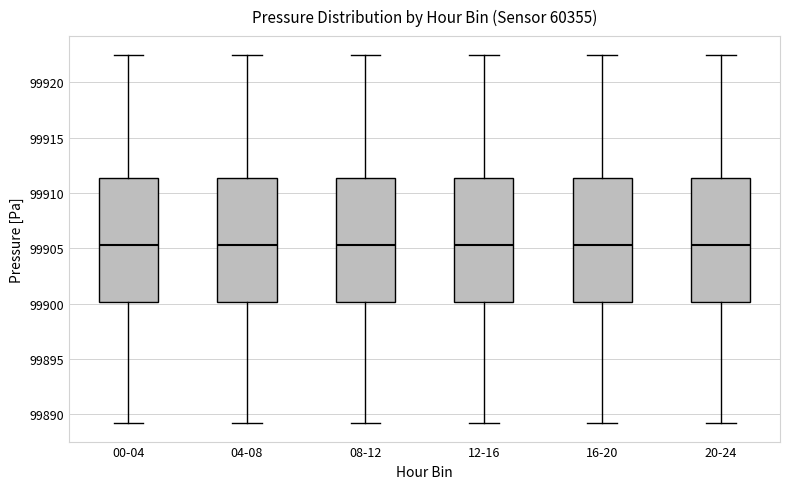

Reading left to right, read every box against the y-axis: the position of its median line, the range the box covers, and the ends of its whiskers. The values are not printed on the chart, so give them approximately, as read against the axis.

00-04: median 99905.5, box 99900.0 to 99911.5, whiskers 99889.0 to 99922.5
04-08: median 99905.5, box 99900.0 to 99911.5, whiskers 99889.0 to 99922.5
08-12: median 99905.5, box 99900.0 to 99911.5, whiskers 99889.0 to 99922.5
12-16: median 99905.5, box 99900.0 to 99911.5, whiskers 99889.0 to 99922.5
16-20: median 99905.5, box 99900.0 to 99911.5, whiskers 99889.0 to 99922.5
20-24: median 99905.5, box 99900.0 to 99911.5, whiskers 99889.0 to 99922.5